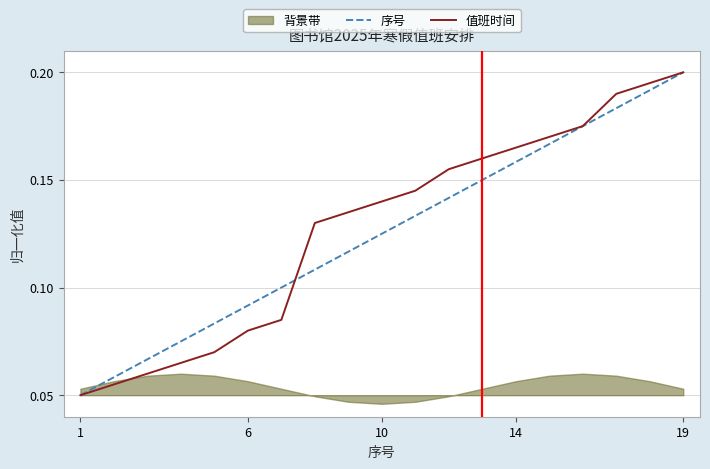

What is the sum of all 值班时间 values?

2.4